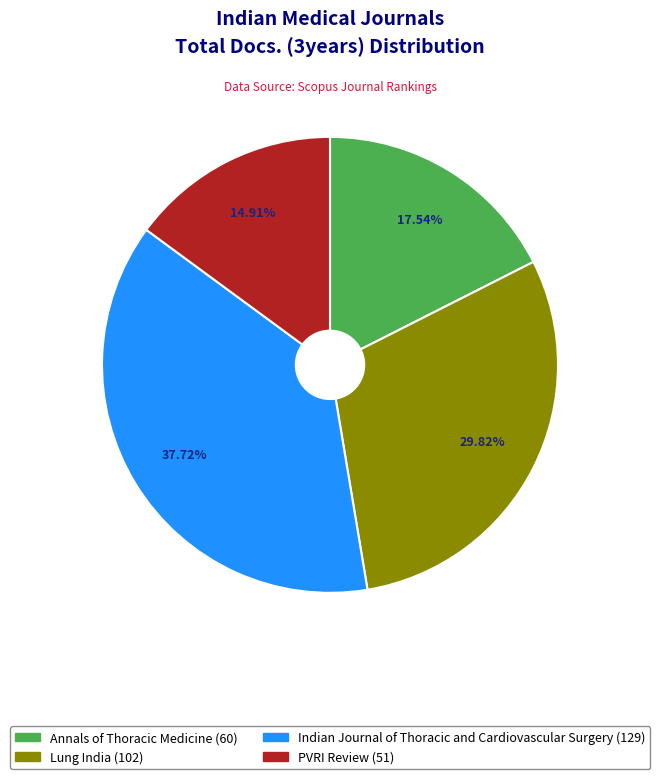

Is Annals of Thoracic Medicine the majority of the pie?

No